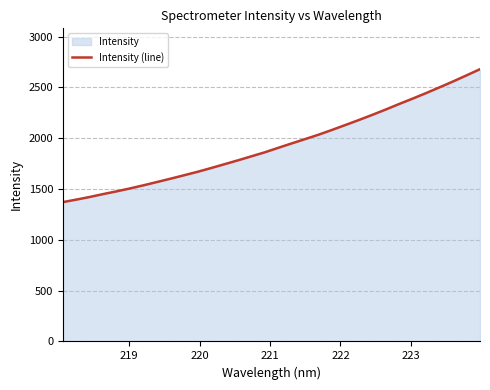

Count the number of data series in this chart.

1